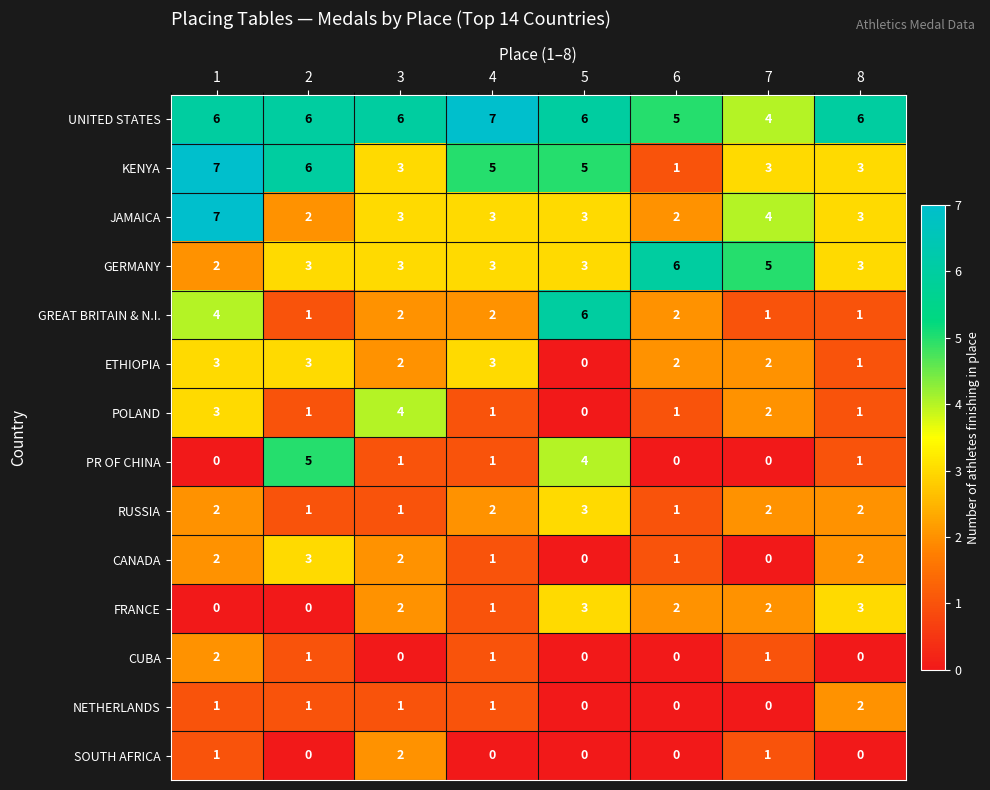

What is the total value across all series at 6?

23